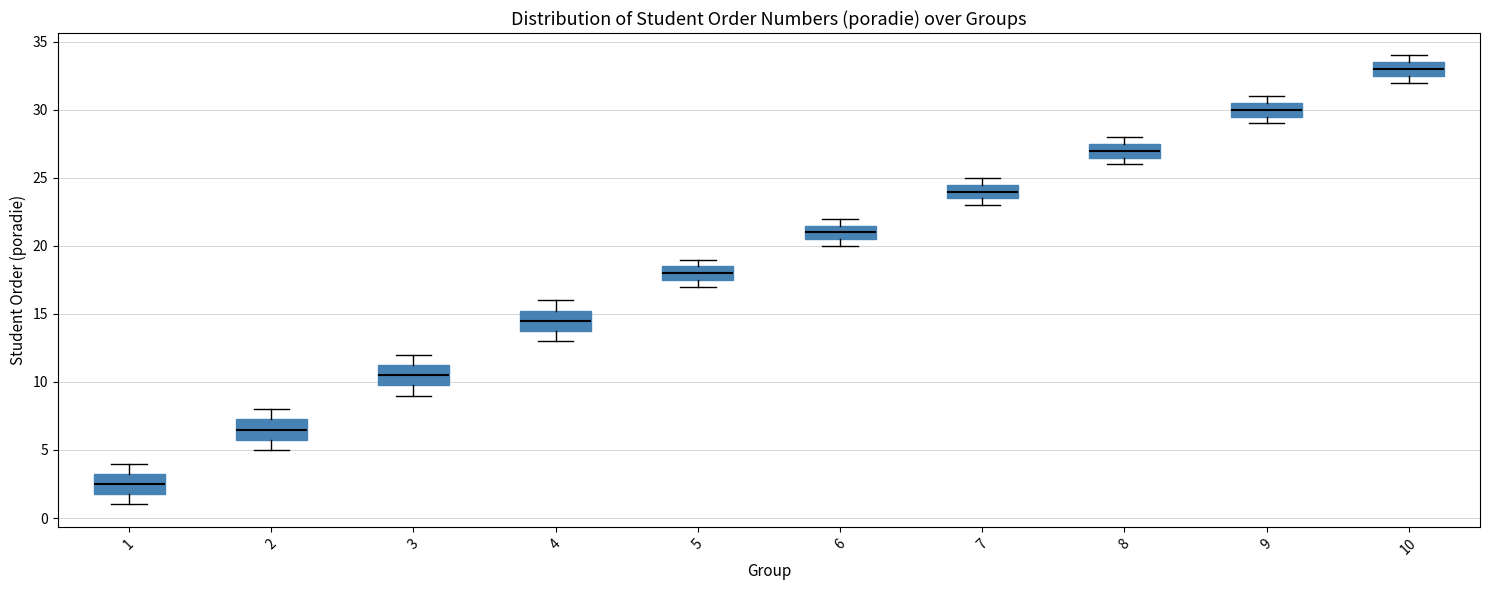

Reading left to right, transcribe this box plot: for each box, give where its median line is, the range the box spans, and where its two whiskers end, as read against the y-axis. The values are not printed on the chart, so give them approximately, as read against the axis.

1: median 2.5, box 2.0 to 3.5, whiskers 1.0 to 4.0
2: median 6.5, box 6.0 to 7.5, whiskers 5.0 to 8.0
3: median 10.5, box 10.0 to 11.5, whiskers 9.0 to 12.0
4: median 14.5, box 14.0 to 15.5, whiskers 13.0 to 16.0
5: median 18.0, box 17.5 to 18.5, whiskers 17.0 to 19.0
6: median 21.0, box 20.5 to 21.5, whiskers 20.0 to 22.0
7: median 24.0, box 23.5 to 24.5, whiskers 23.0 to 25.0
8: median 27.0, box 26.5 to 27.5, whiskers 26.0 to 28.0
9: median 30.0, box 29.5 to 30.5, whiskers 29.0 to 31.0
10: median 33.0, box 32.5 to 33.5, whiskers 32.0 to 34.0